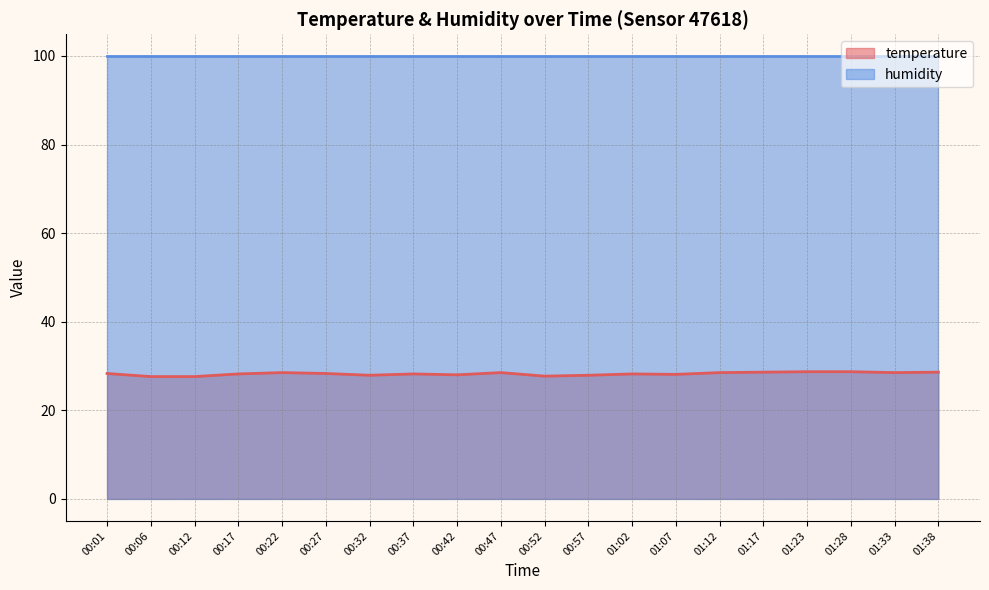

What is the smallest value displayed?

27.6